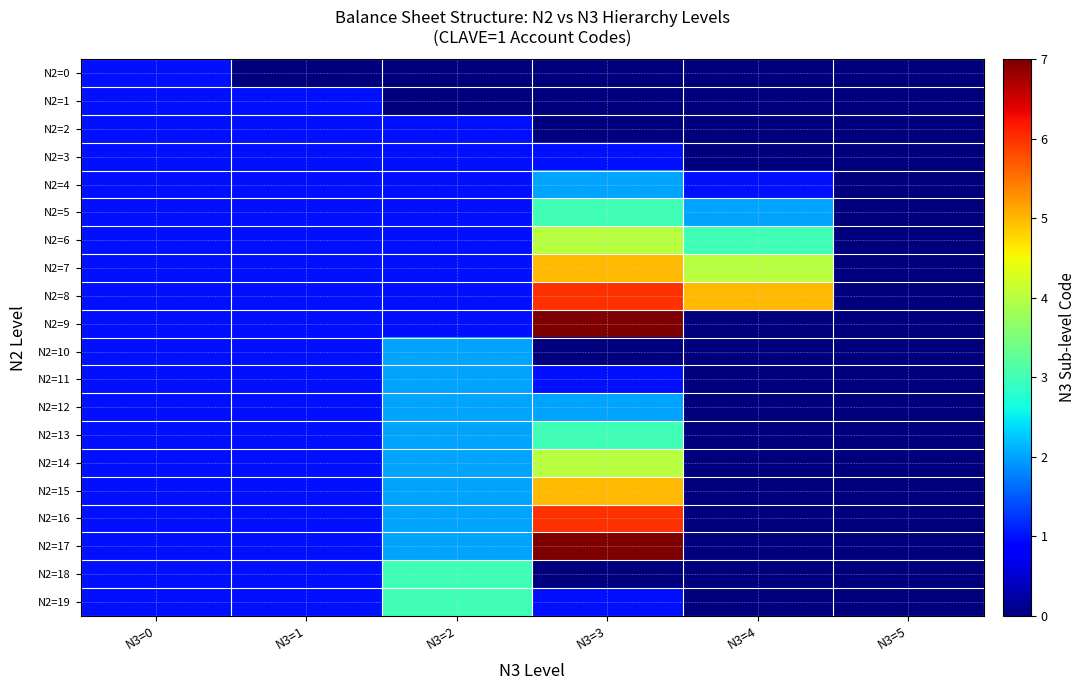

Count the number of categories in the chart.

6